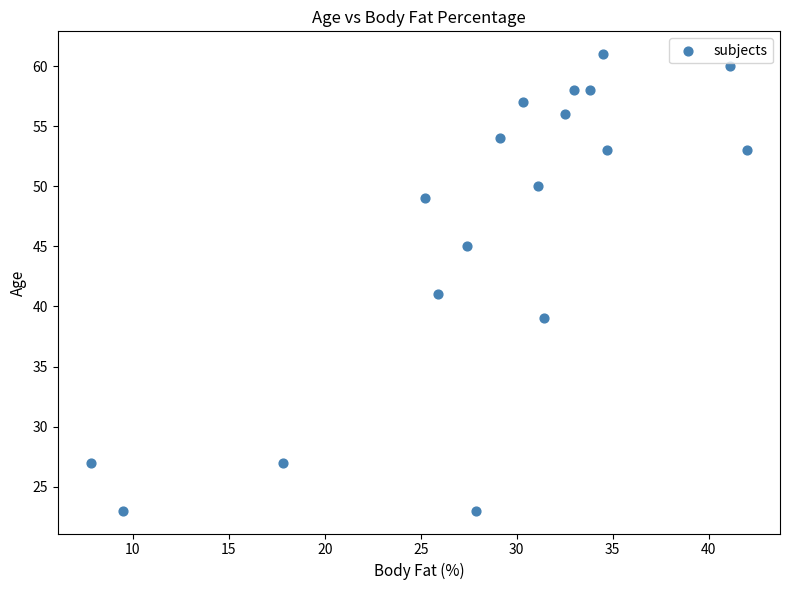

What is the range of Y values (max minus min)?

38